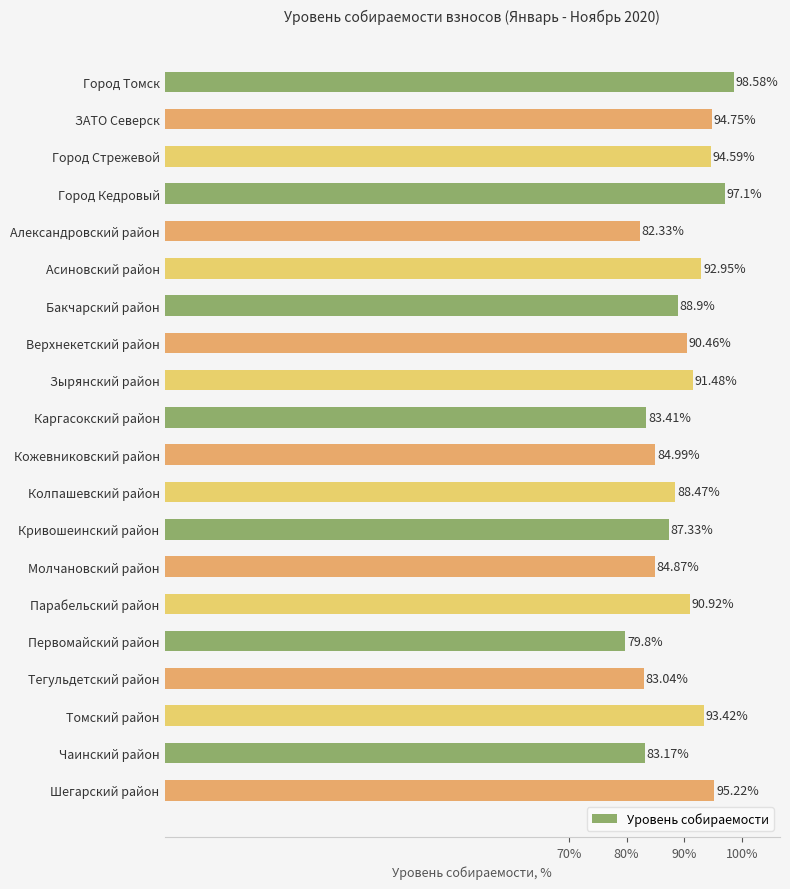

What is the label of the 1st bar from the top?

Город Томск